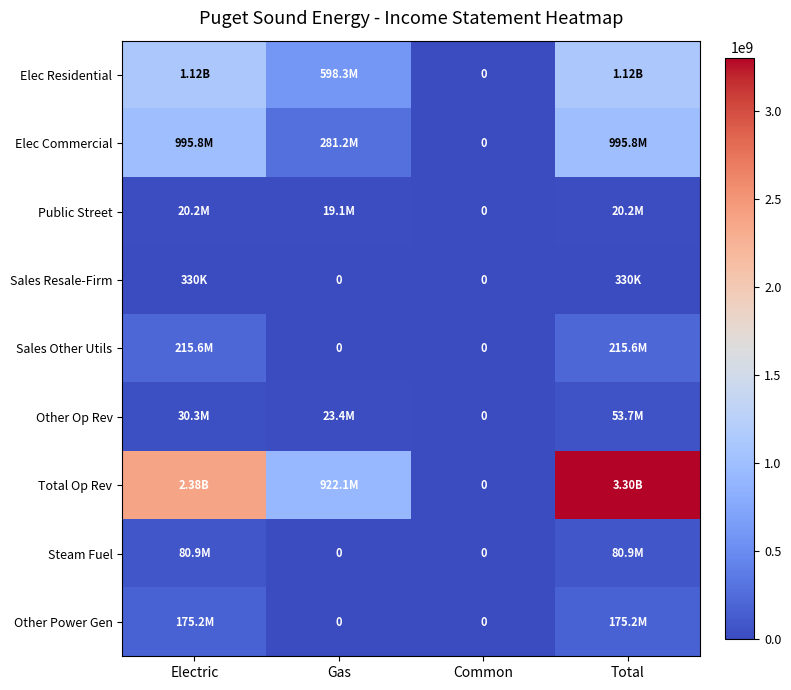

Where does the Other Op Rev series first go above 30315403?

Electric